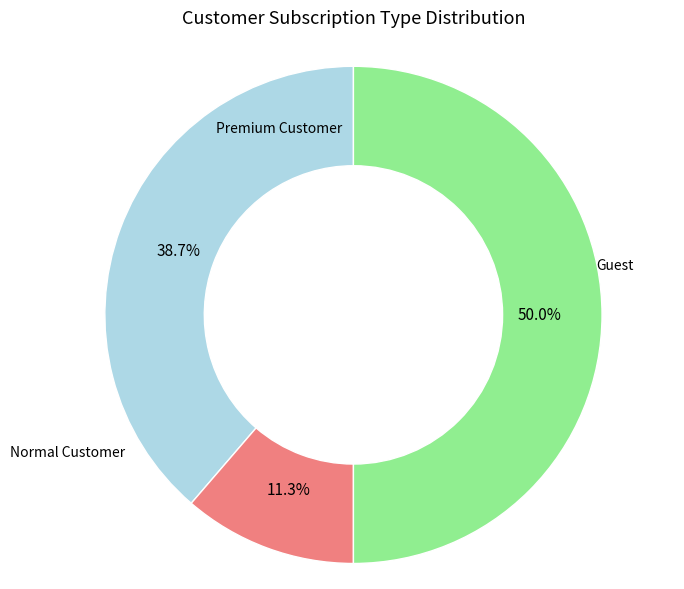

Is it true that סה"כ בחו"ל is 16% of the pie?

False